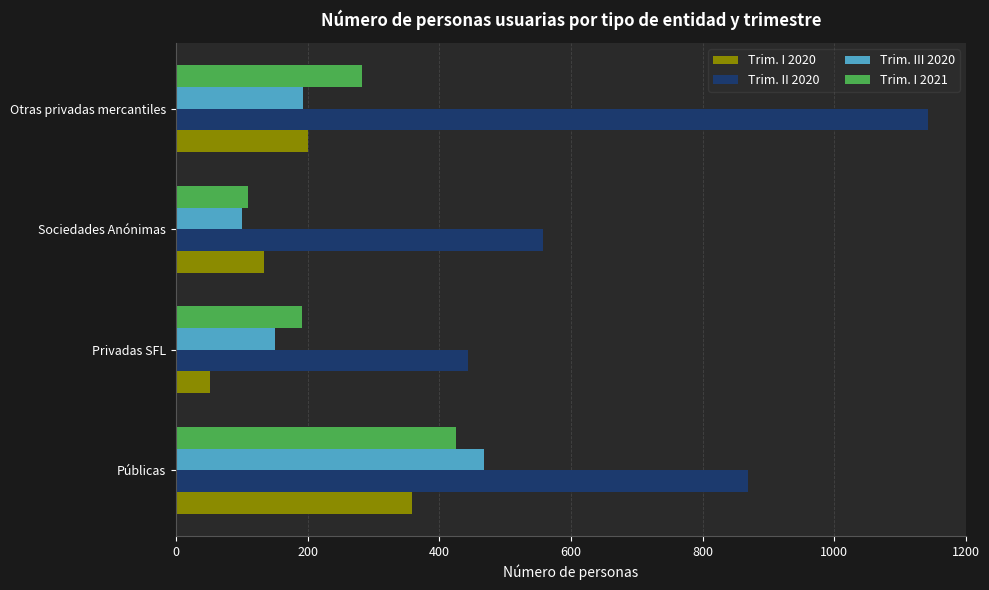

At which label is Trim. III 2020 closest to 284?

Otras privadas mercantiles